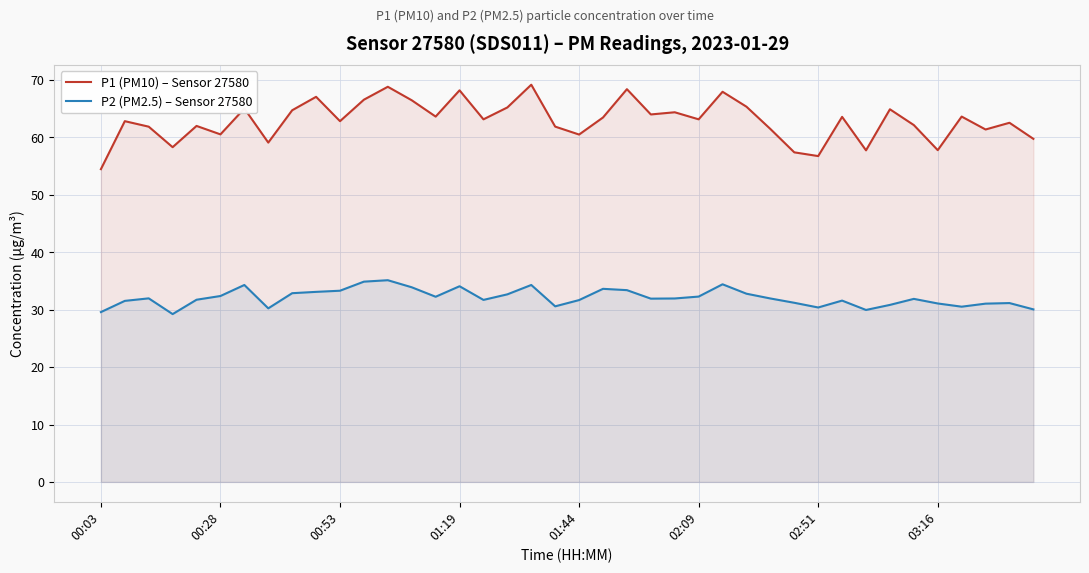

True or false: P2 (PM2.5) – Sensor 27580 has a value of 31.7 at 01:44.

True